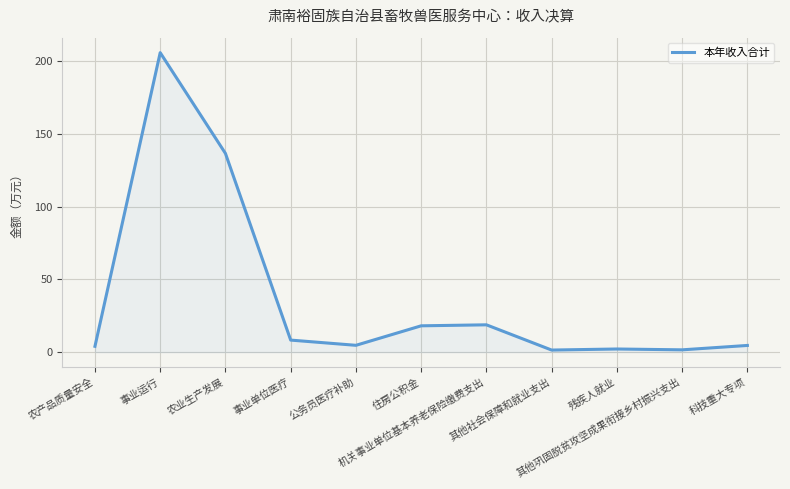

What position from the right is 公务员医疗补助?

7